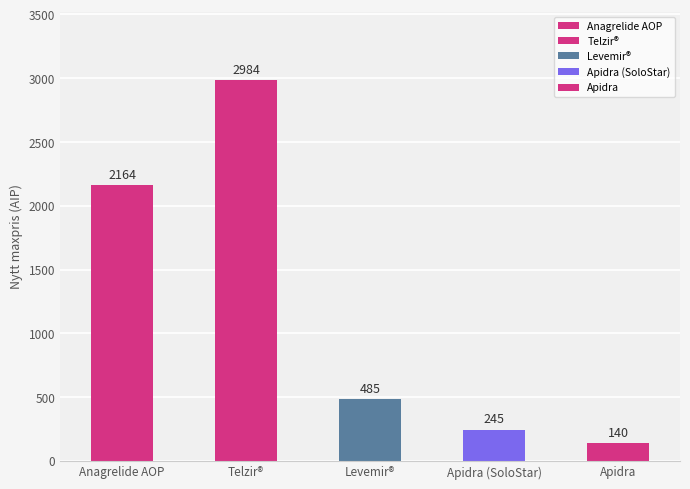

What position from the left is Apidra (SoloStar)?

4